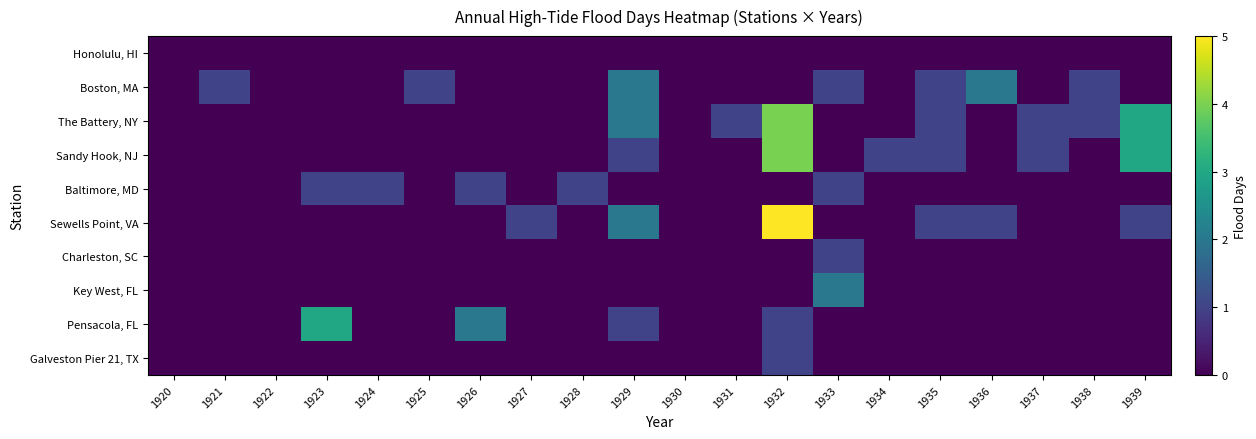

Which series changed the most between 1930 and 1931?

The Battery, NY